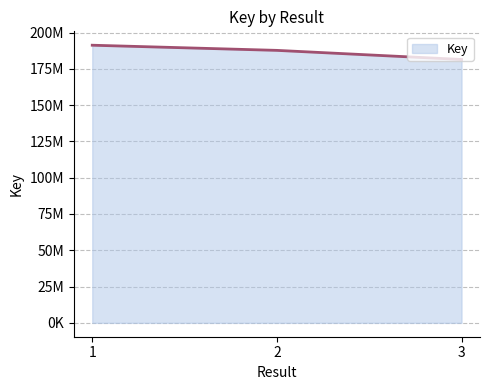

Does the chart display data point markers on the line(s)?

No